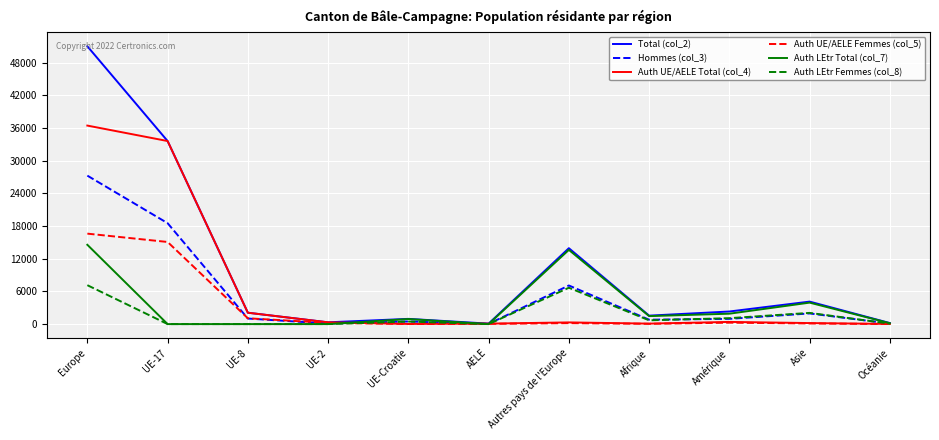

At which category does the chart reach its peak across all series?

Europe